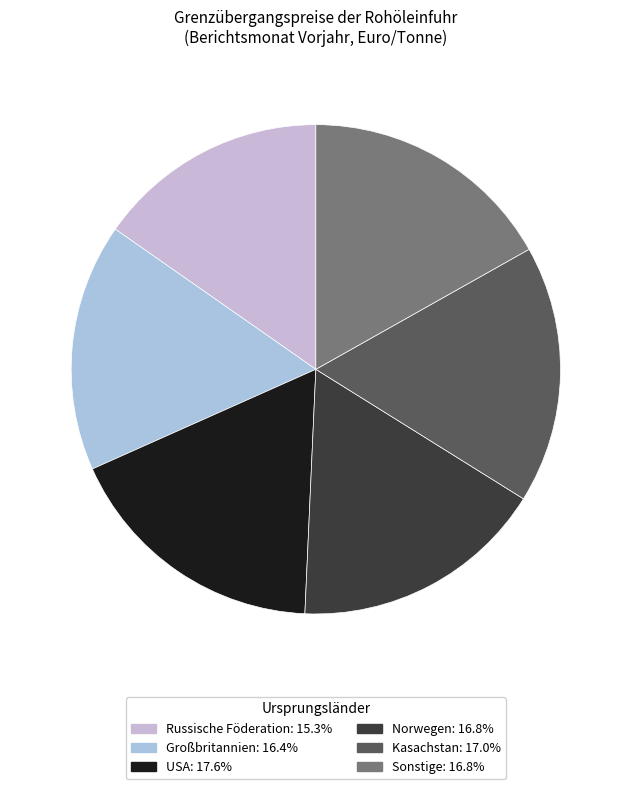

True or false: Großbritannien accounts for 7% of the total.

False